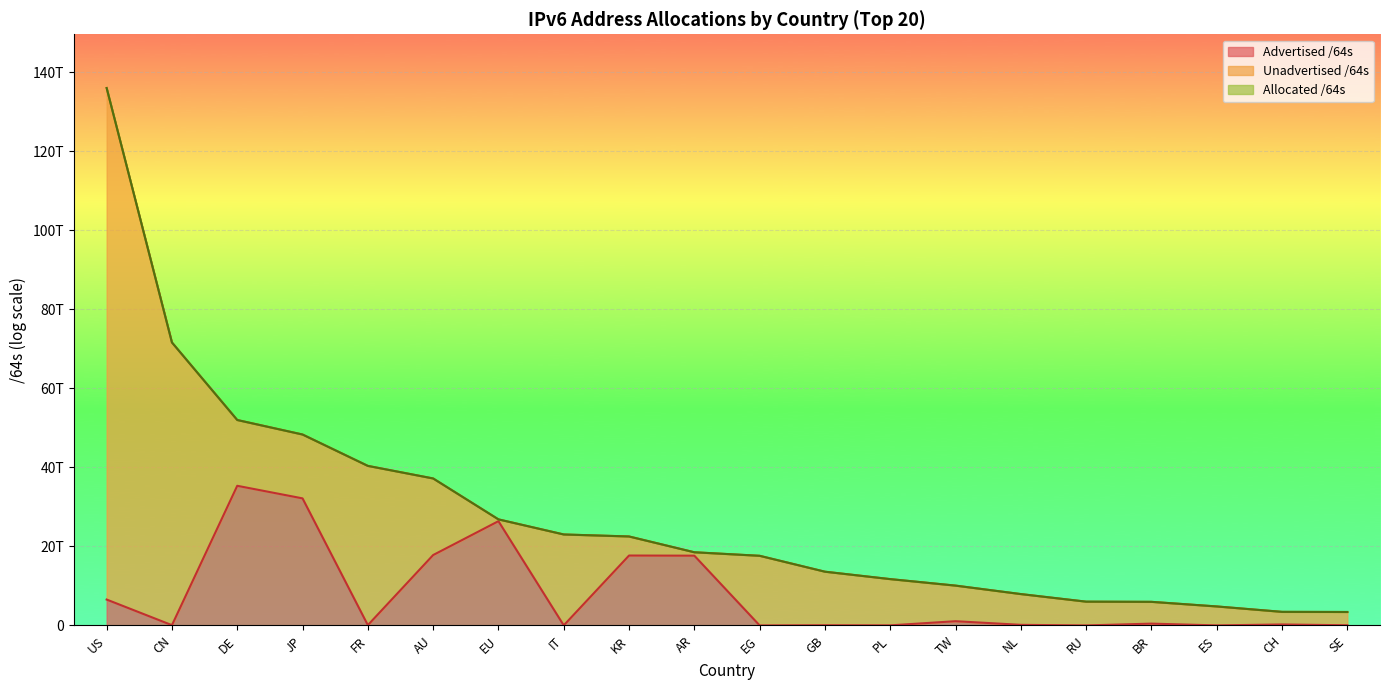

What is the label of the 18th point from the left?

ES